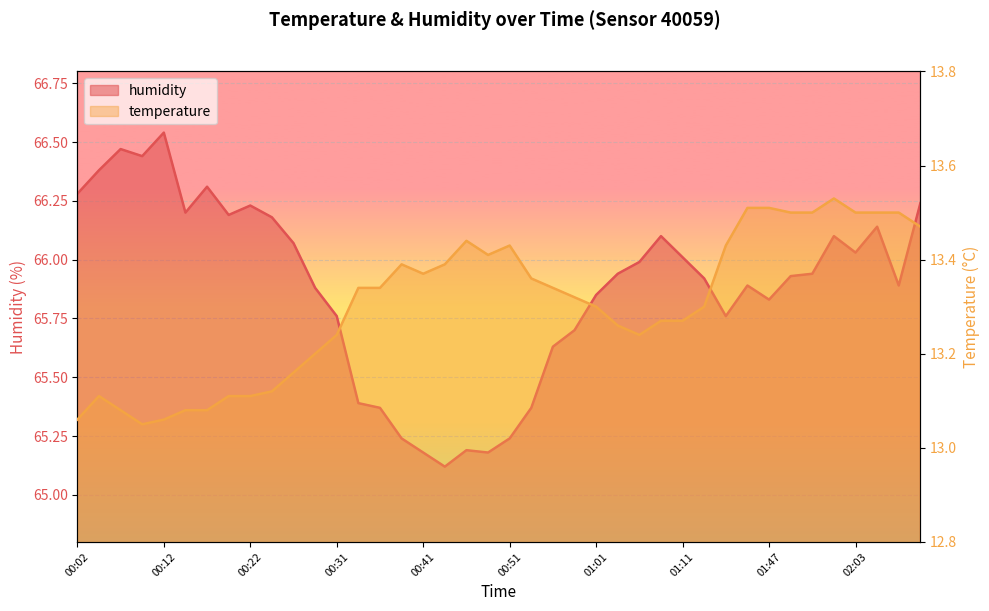

What is the label of the 13th point from the left?

00:31